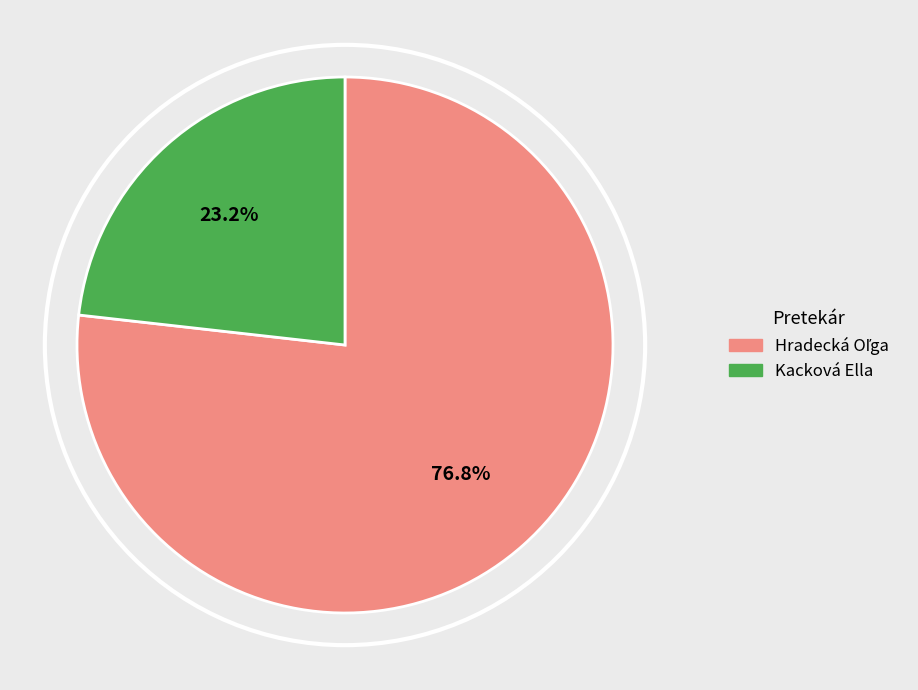

To the nearest percent, what is the difference between the largest and smallest slice percentages?

54%